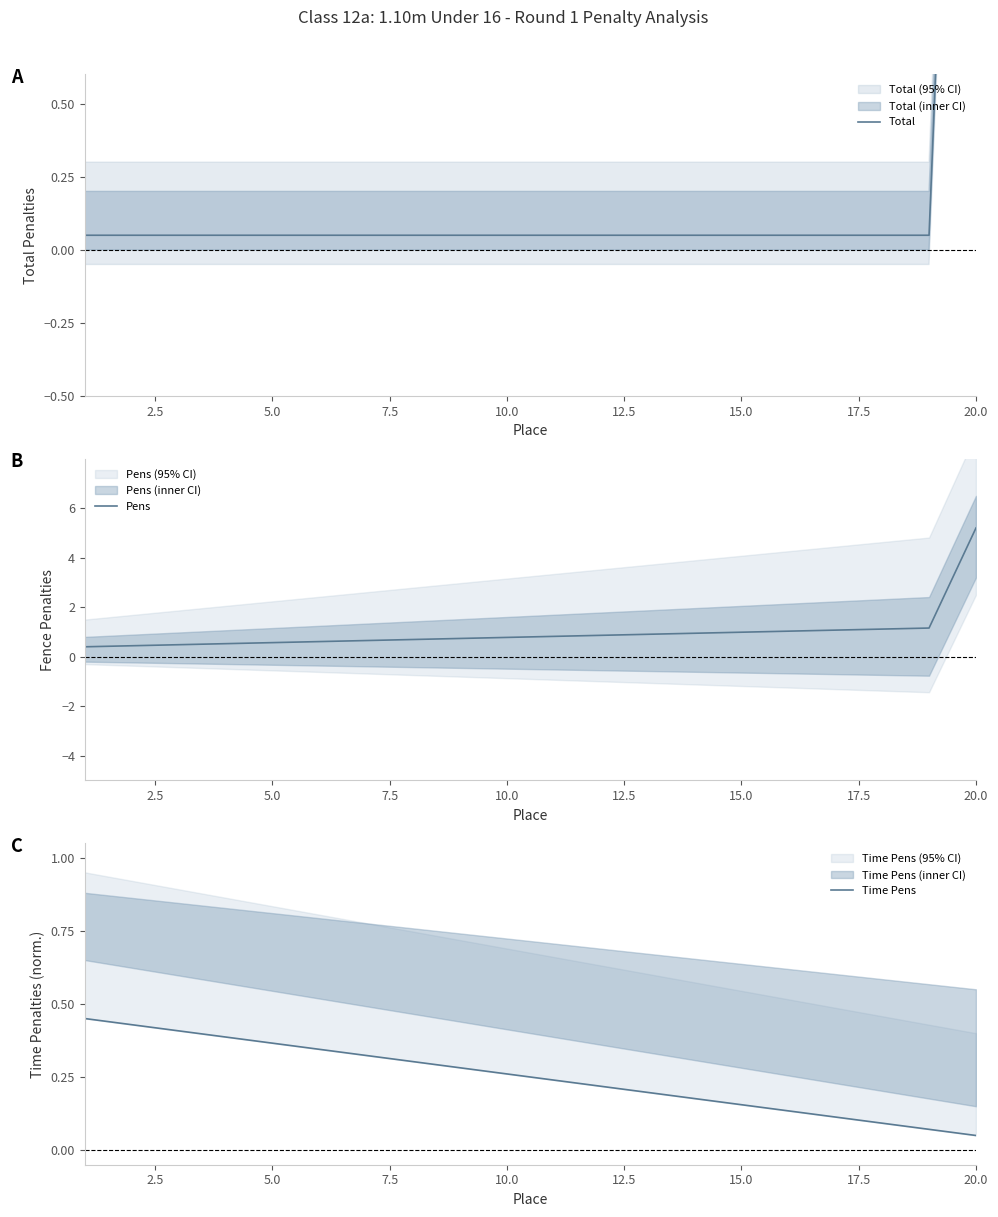

Which category has the highest value in the Pens series?

20.0